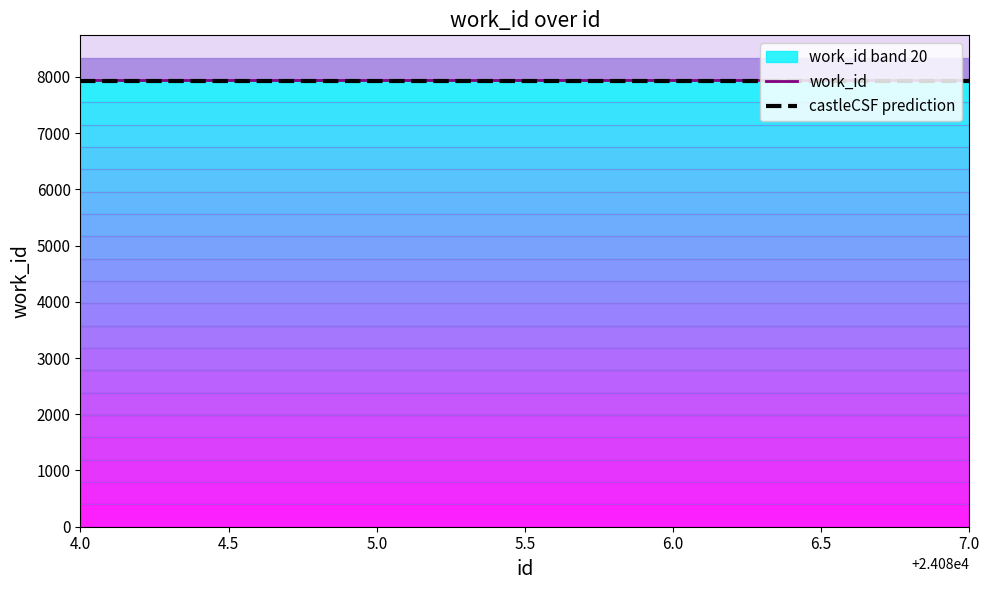

Reading right to left, list all the values displayed in this chart.

work_id: 7945.0	7945.0	7945.0	7945.0
castleCSF prediction: 7933.1	7933.1	7933.1	7933.1